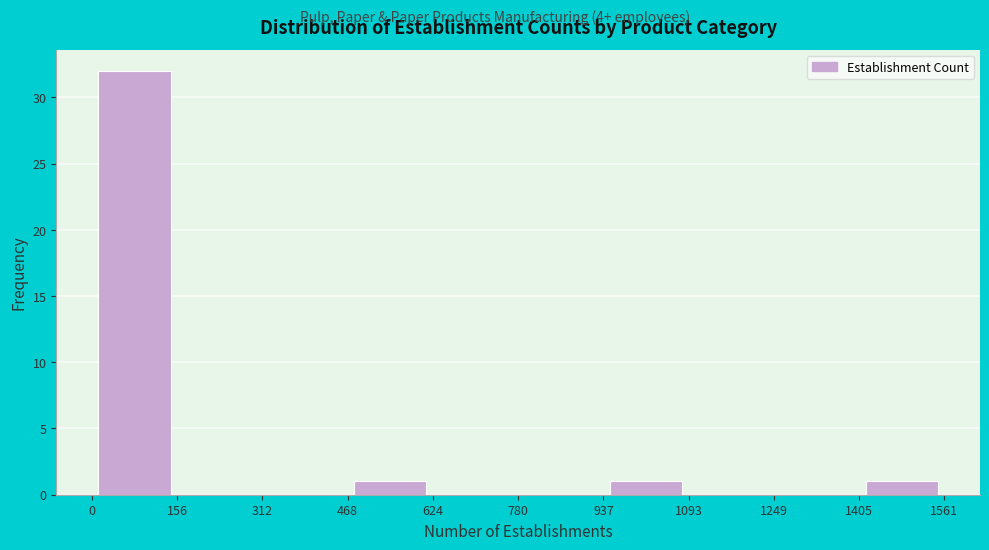

Reading left to right, list every bar in this chart as the range it spans on the x-axis followed by its height. The values are not printed on the chart, so give them approximately, as read against the axis.

0 to 156: 32
156 to 312: 0
312 to 468: 0
468 to 624: 1
624 to 780: 0
780 to 937: 0
937 to 1093: 1
1093 to 1249: 0
1249 to 1405: 0
1405 to 1561: 1